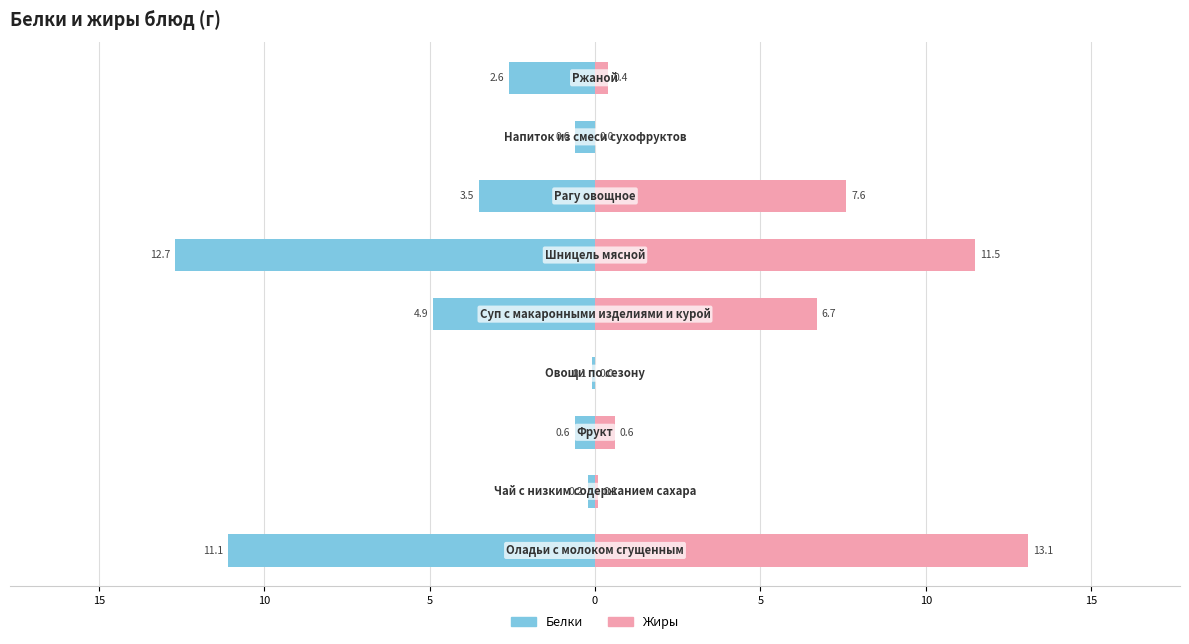

Count the number of data series in this chart.

2